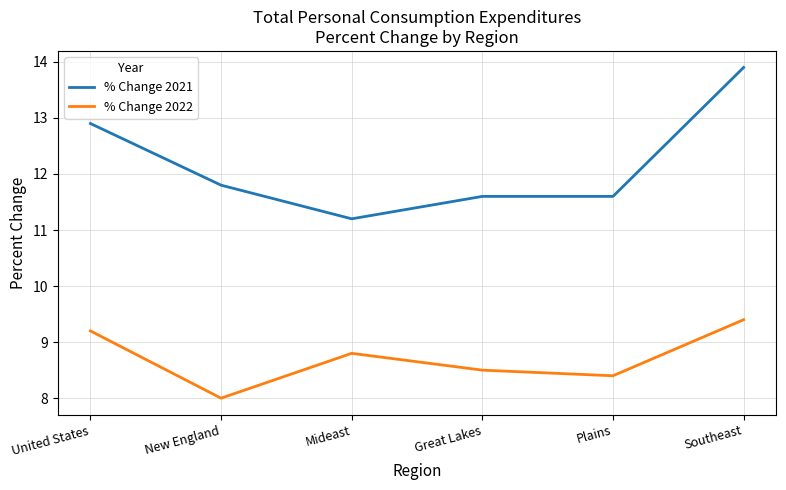

Is it true that % Change 2022 equals 8.4 at Plains?

True